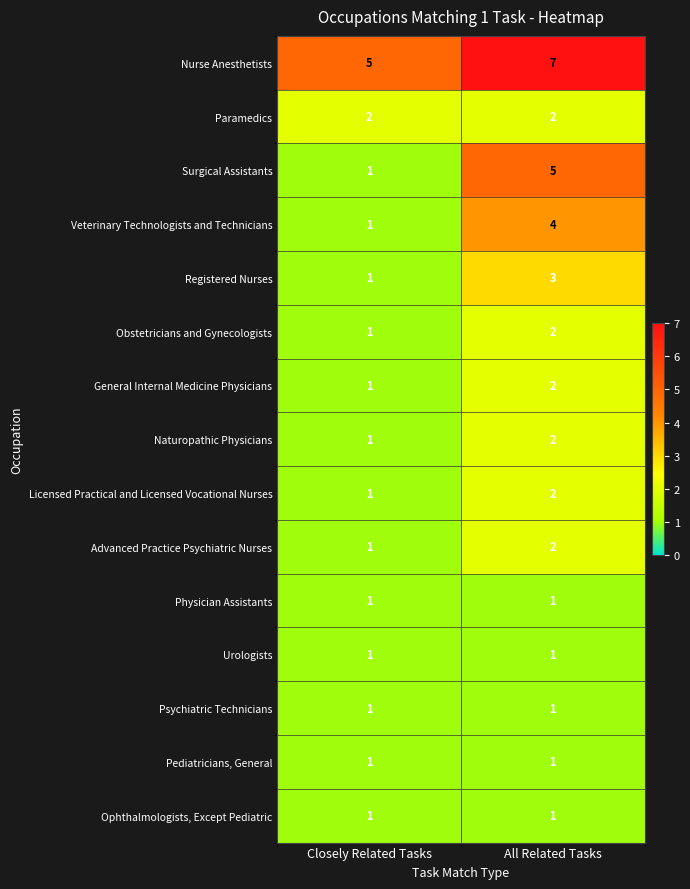

Between Closely Related Tasks and All Related Tasks, which series saw the biggest shift?

Surgical Assistants